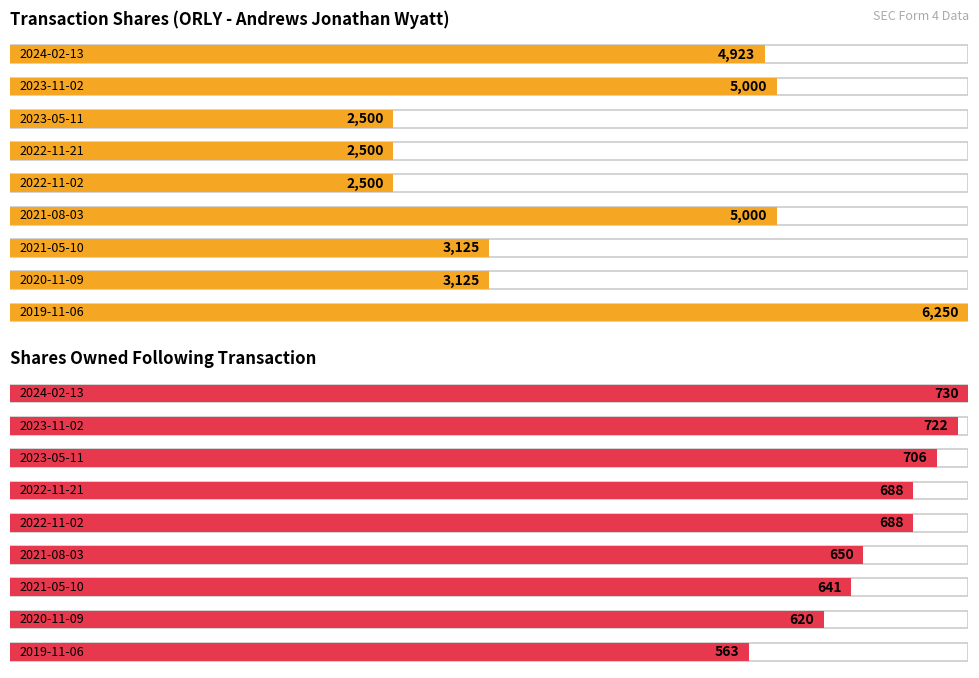

What position from the left is 2020-11-09?

8